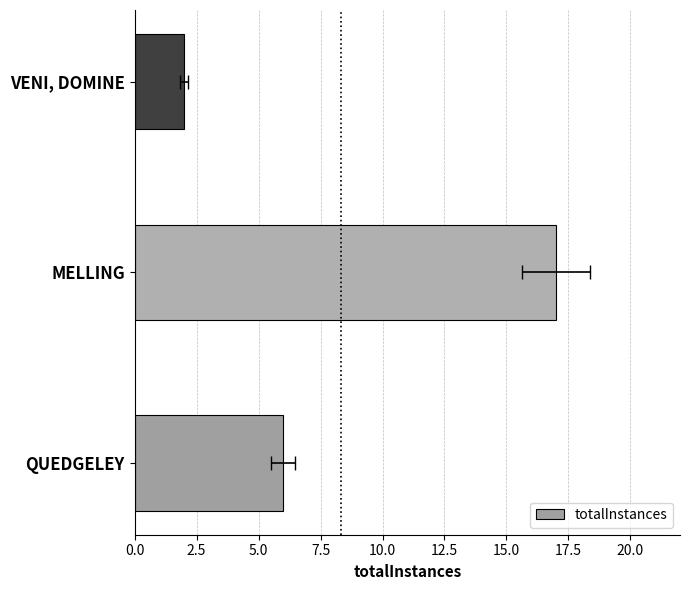

What position from the right is VENI, DOMINE?

1